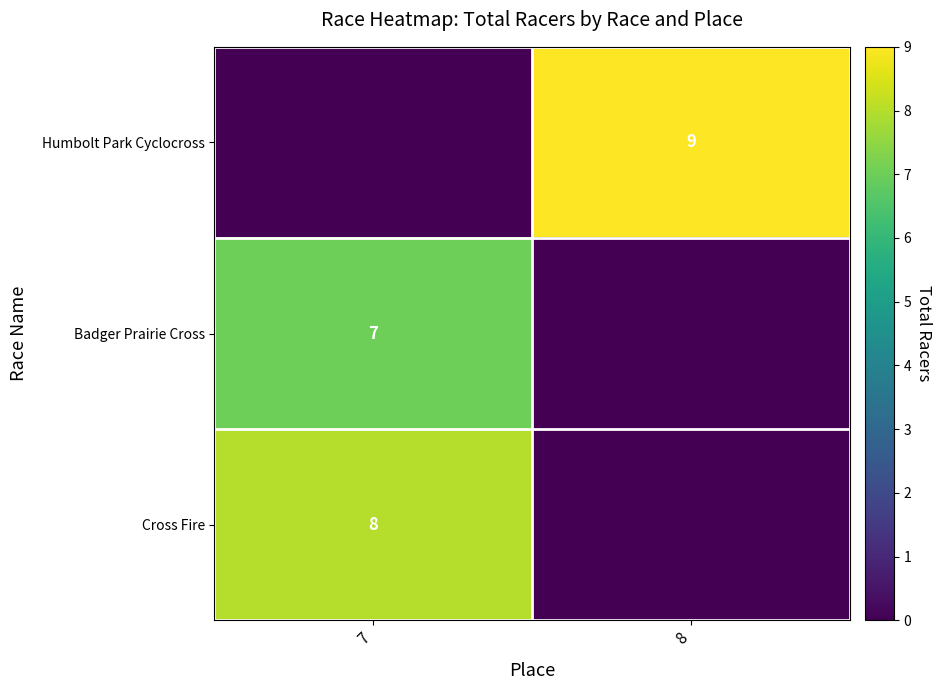

What is the total value across all series at 8?

9